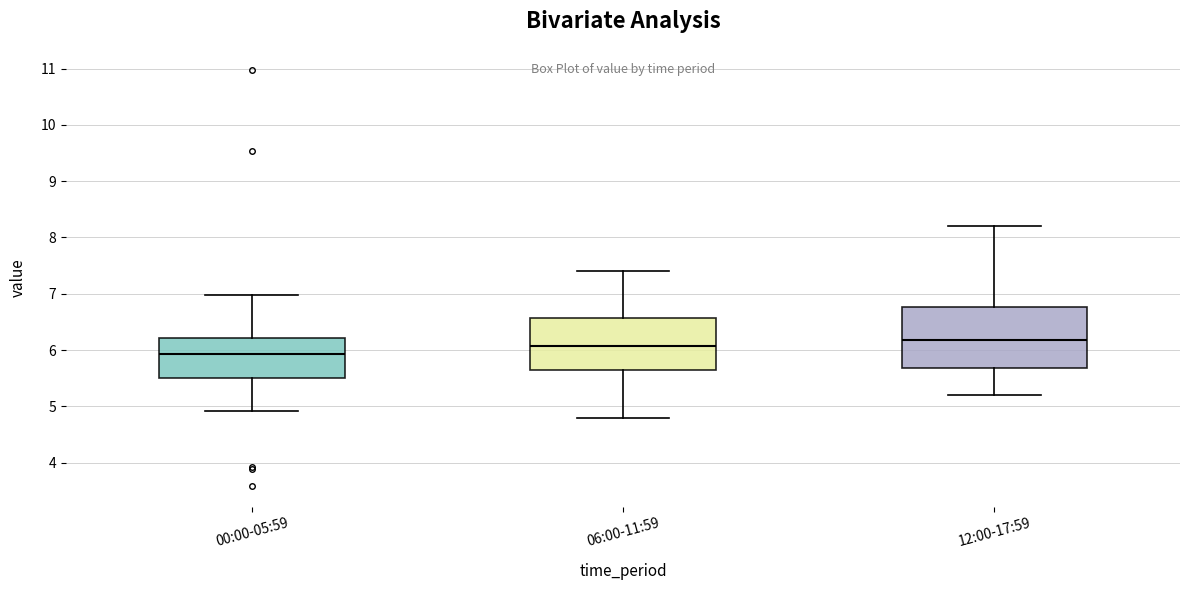

Reading left to right, transcribe this box plot: for each box, give where its median line is, the range the box spans, and where its two whiskers end, as read against the y-axis. The values are not printed on the chart, so give them approximately, as read against the axis.

00:00-05:59: median 5.9, box 5.5 to 6.2, whiskers 4.9 to 7.0
06:00-11:59: median 6.1, box 5.6 to 6.6, whiskers 4.8 to 7.4
12:00-17:59: median 6.2, box 5.7 to 6.8, whiskers 5.2 to 8.2